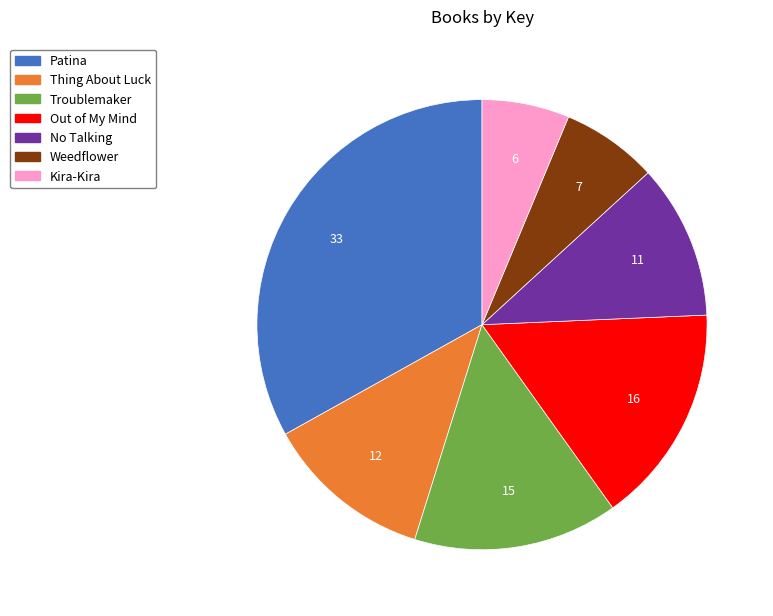

Between No Talking and Patina, which is larger?

Patina